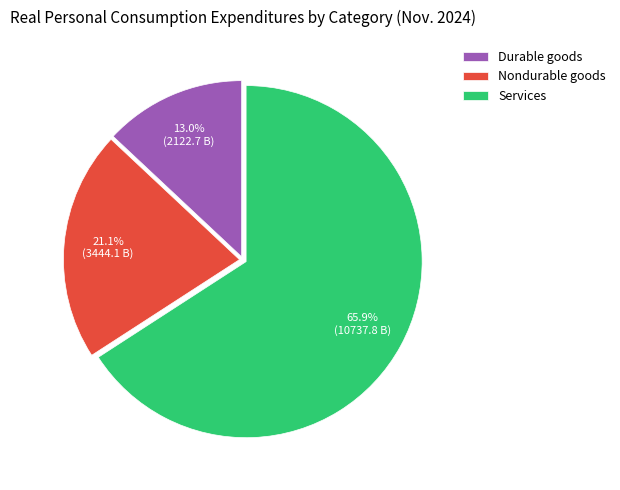

To the nearest percent, what is the difference between the Durable goods and Nondurable goods slice percentages?

8%